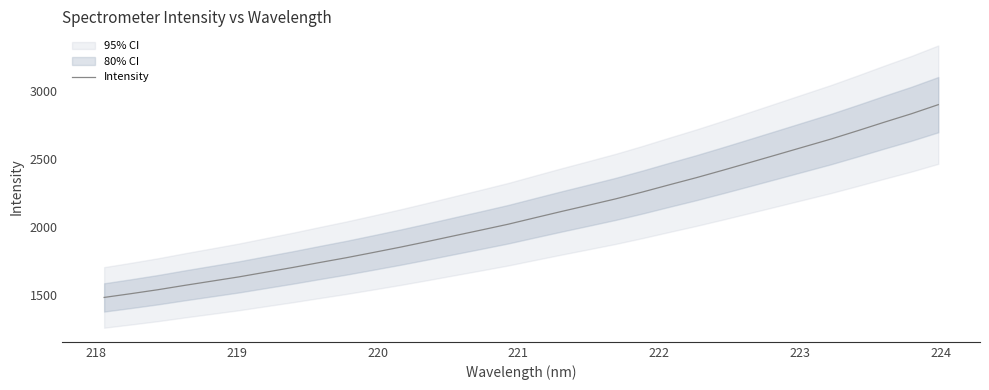

What is the maximum value for Intensity?

2896.5